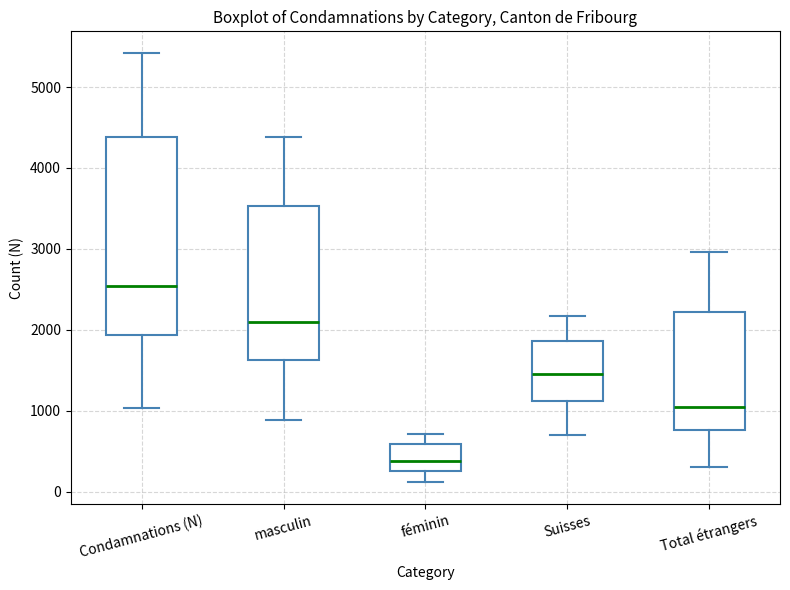

Comparing the boxes themselves (not the whiskers), which one is the tallest?

Condamnations (N)